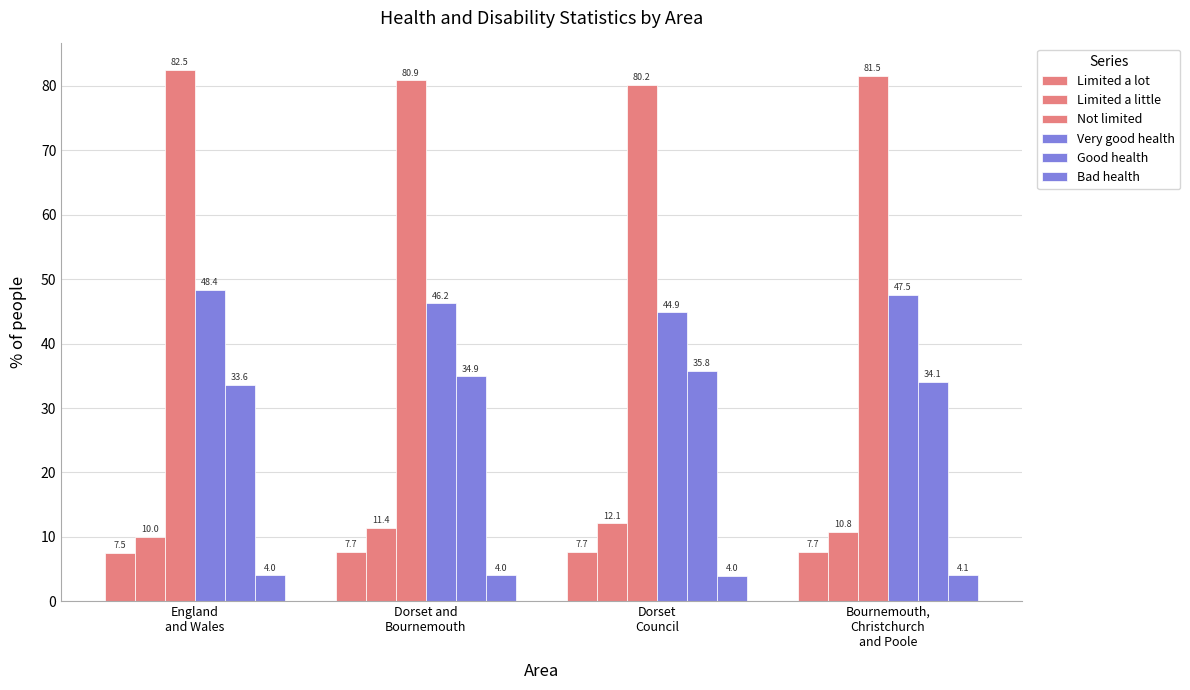

What is the average value of the Very good health series?

46.8